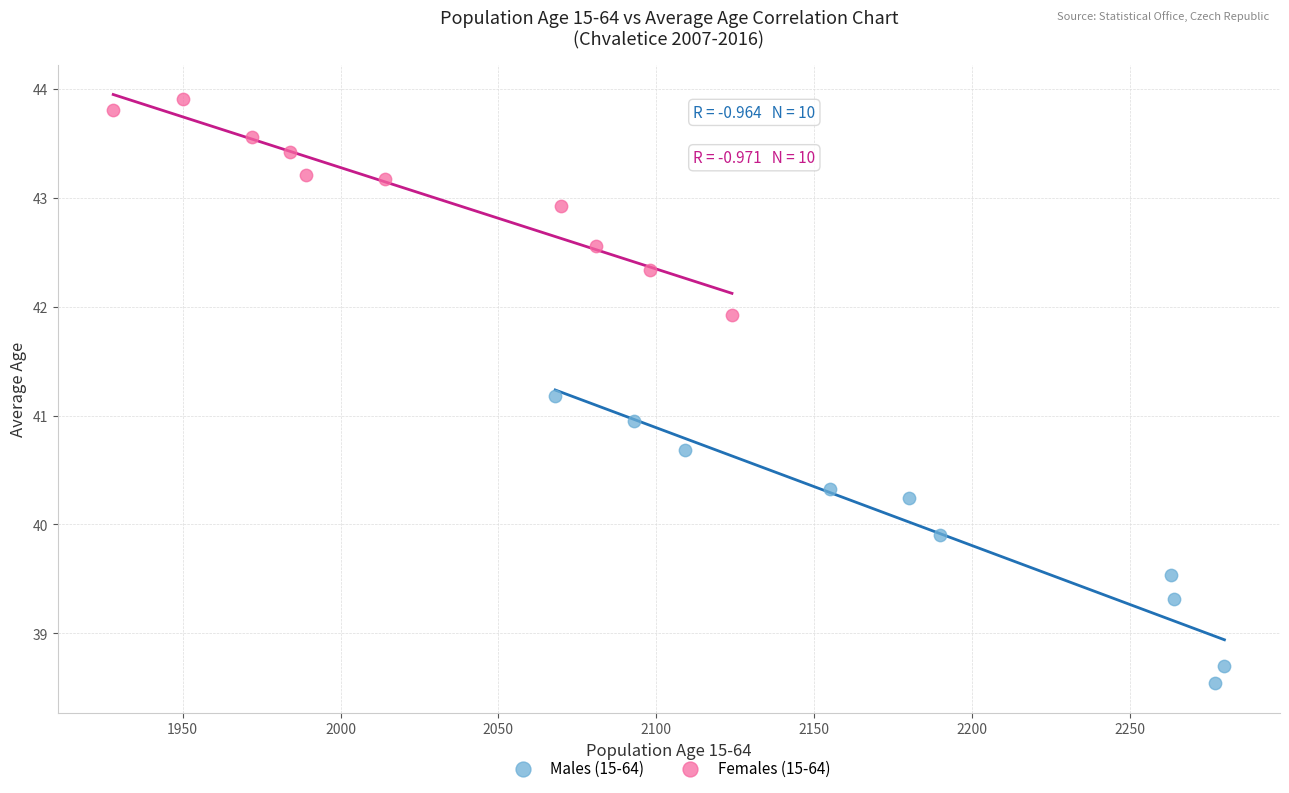

What are all the series names shown in the legend?

Males (15-64), Females (15-64)